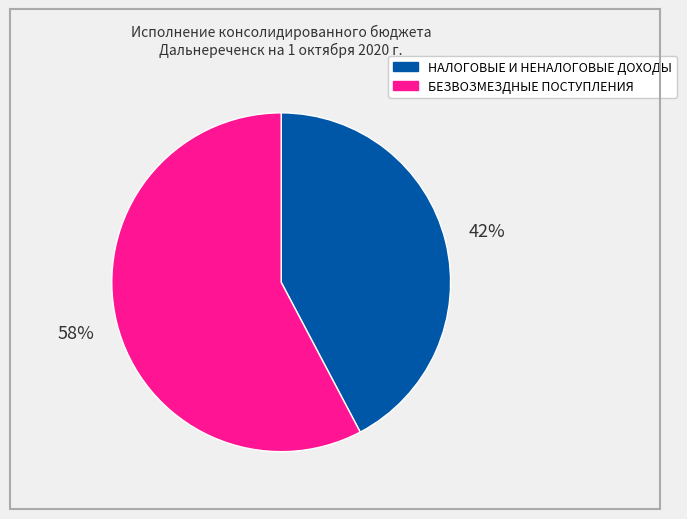

Which category accounts for the majority?

БЕЗВОЗМЕЗДНЫЕ ПОСТУПЛЕНИЯ